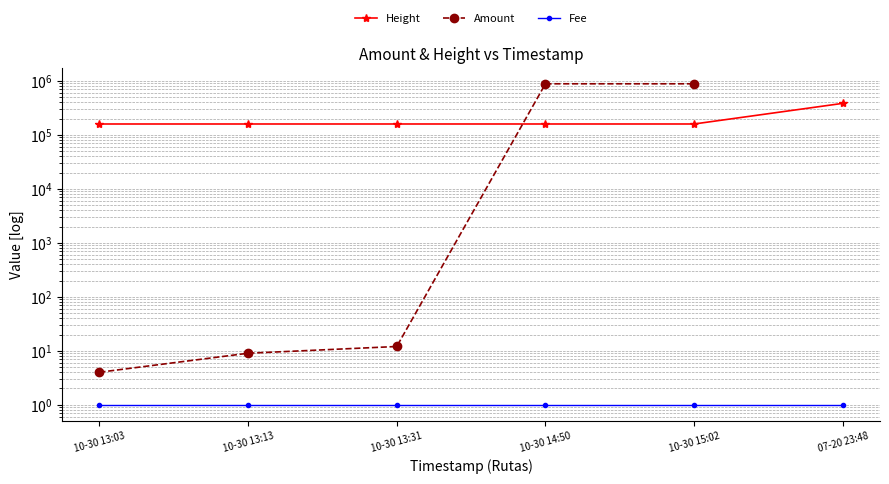

True or false: Height has a value of 211700.4 at 10-30 13:03.

False